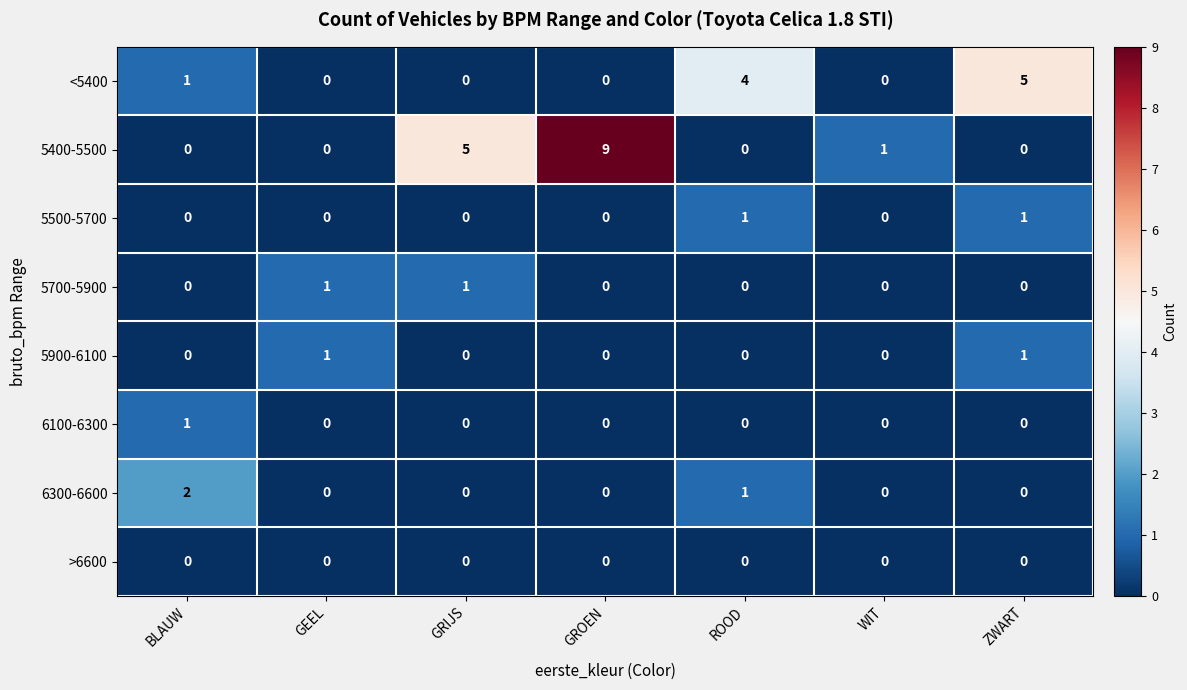

Which series has the largest total across all categories?

5400-5500